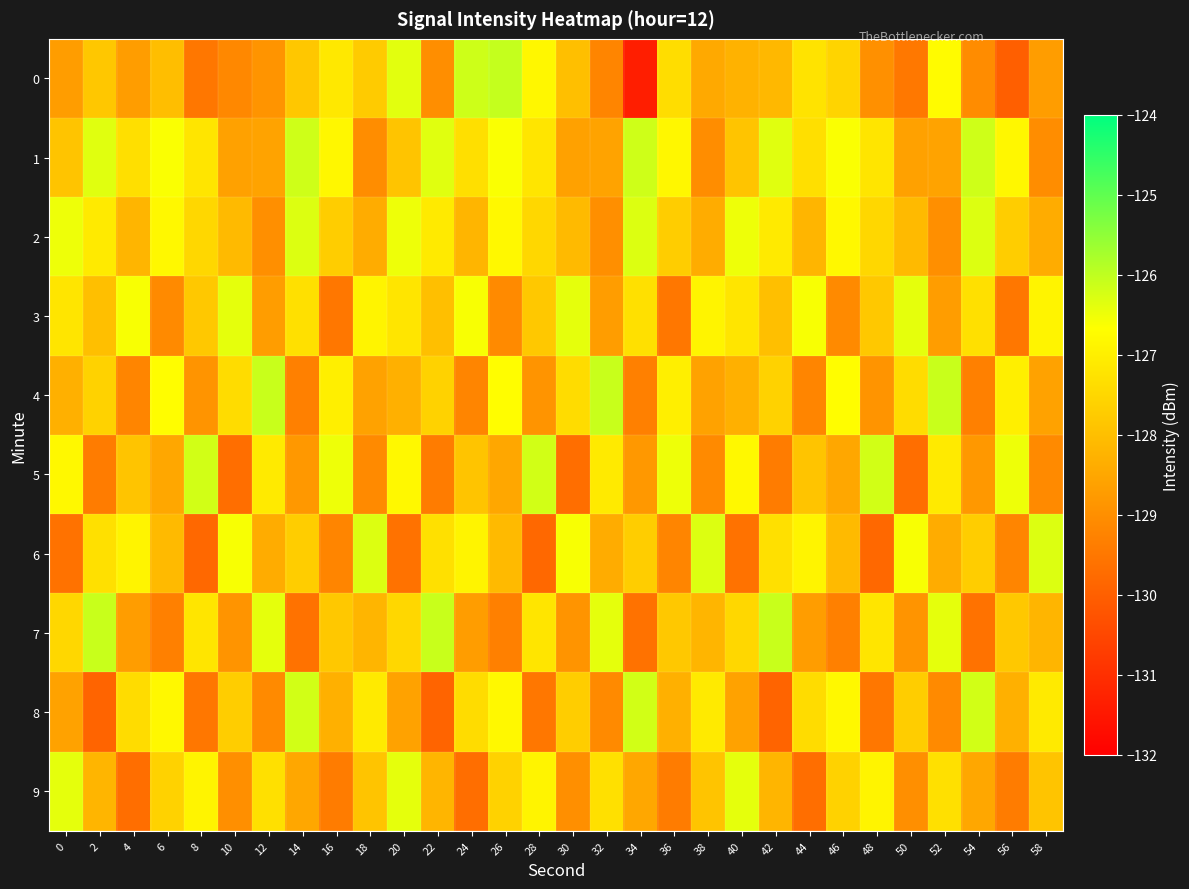

What is the difference between the highest and lowest values at 26?

3.3